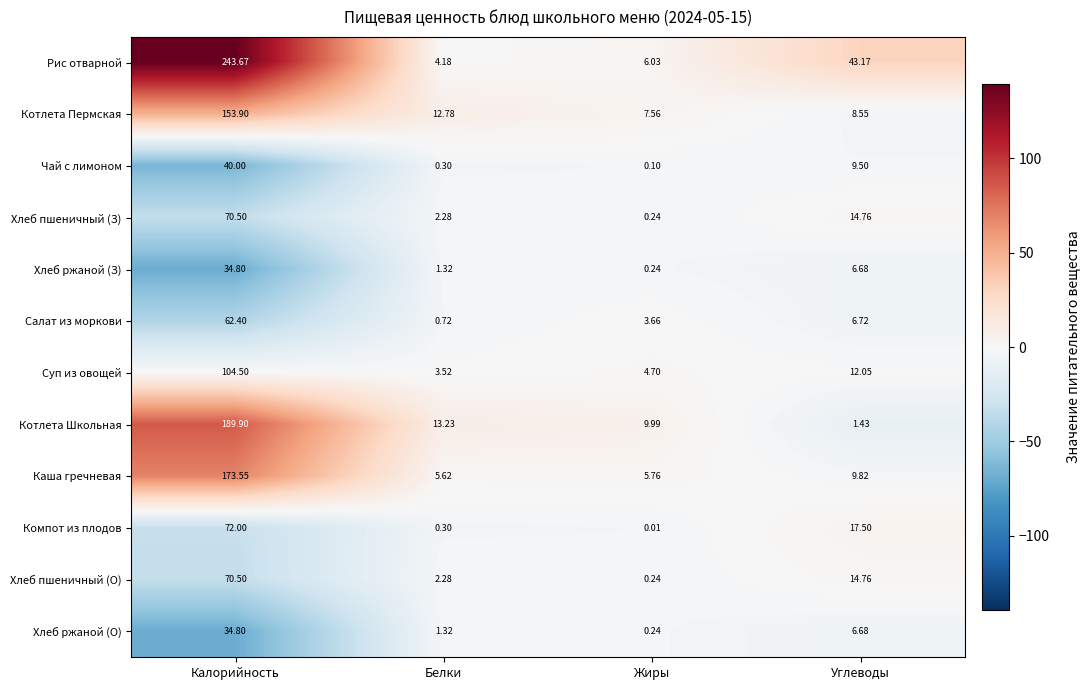

Which label corresponds to the smallest value in the chart?

Жиры